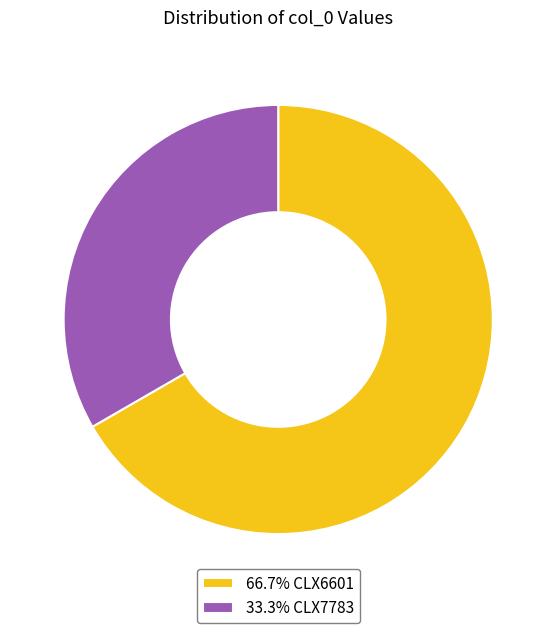

How many slices are in this pie chart?

2